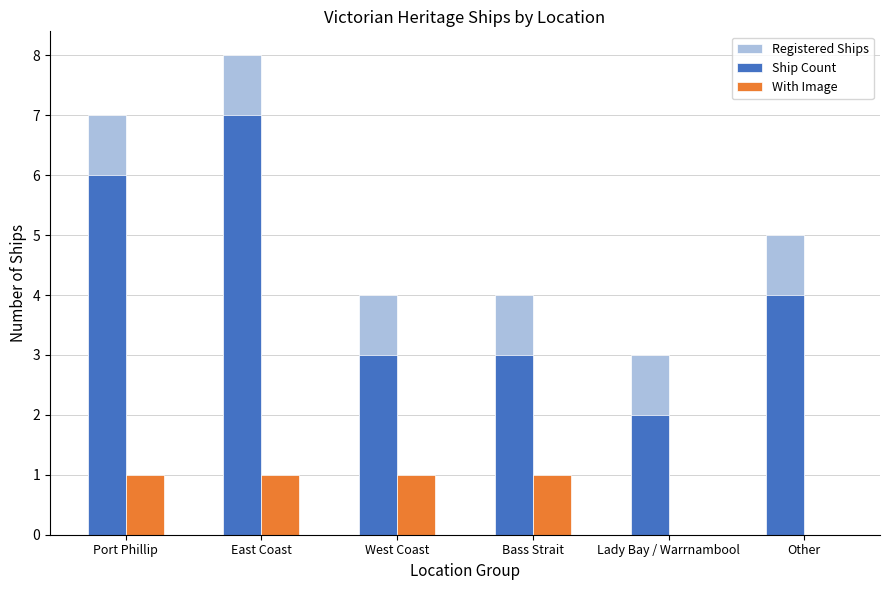

What is the approximate value of Registered Ships at Port Phillip?

7